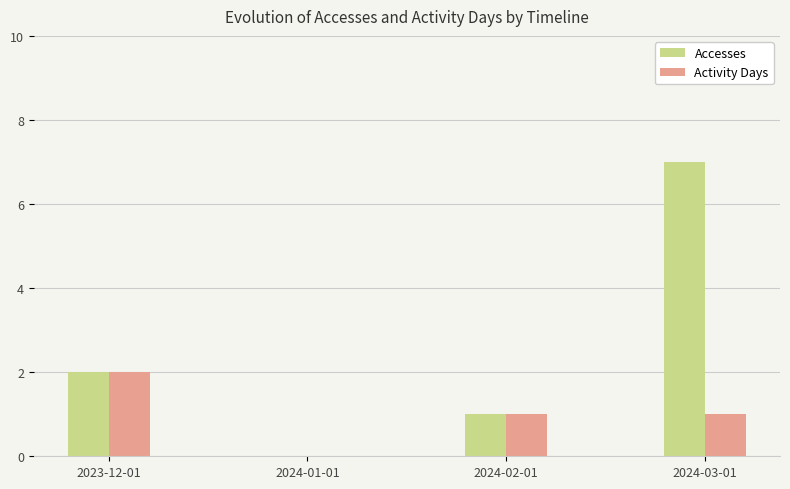

What is the sum of all Accesses values?

10